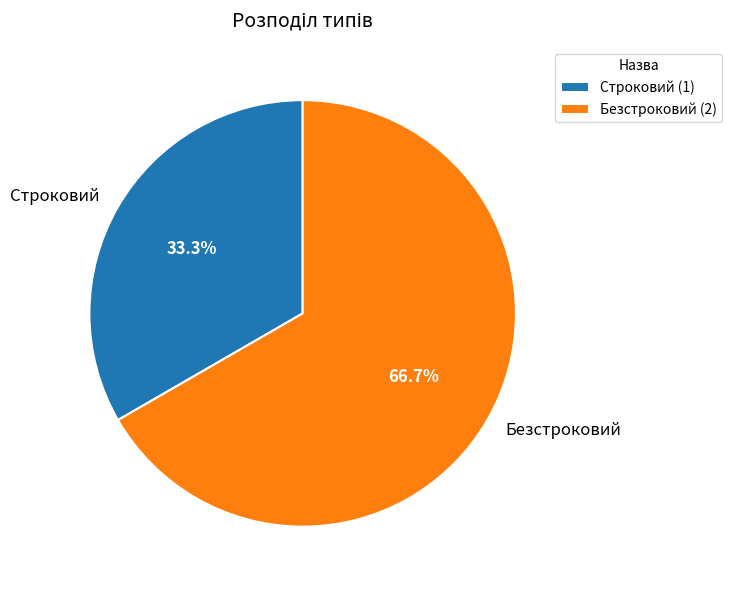

How many segments does this pie chart have?

2